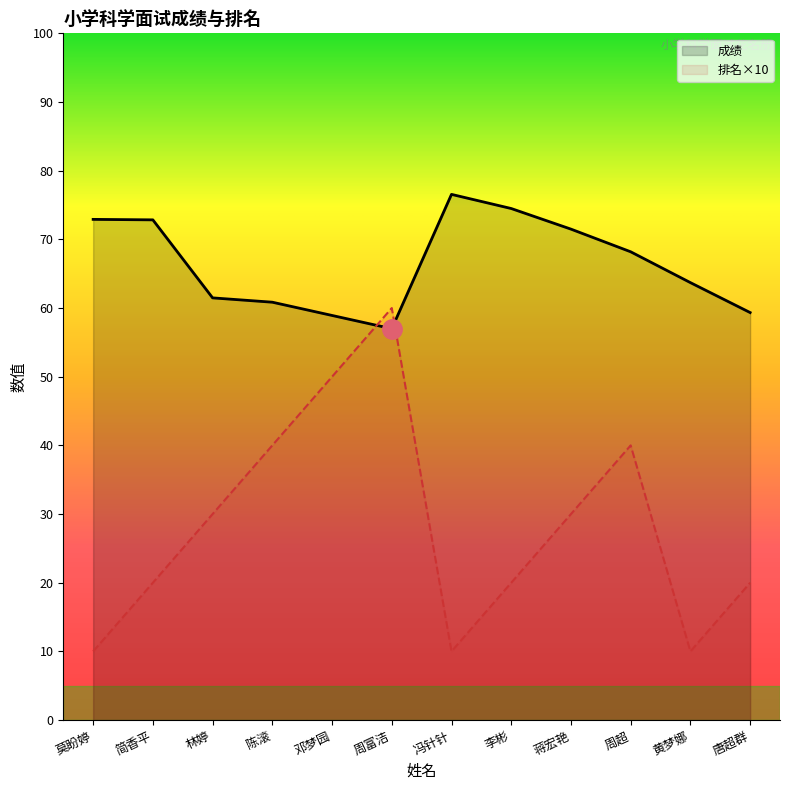

The value of 成绩 at 陈滚 is 83.3. True or false?

False